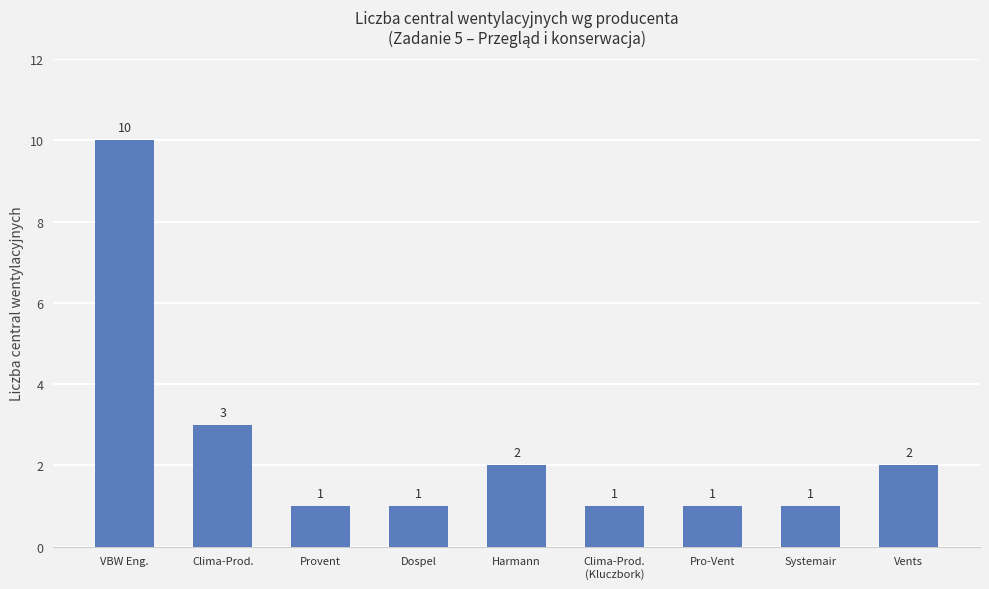

What is the value of the 1st bar from the left?

10